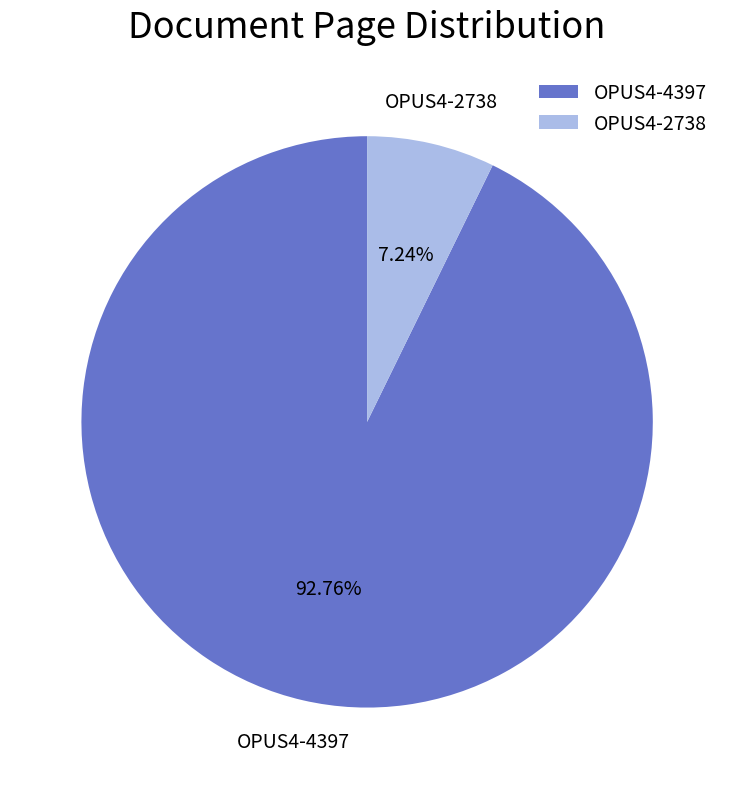

Count the number of slices in the pie.

2